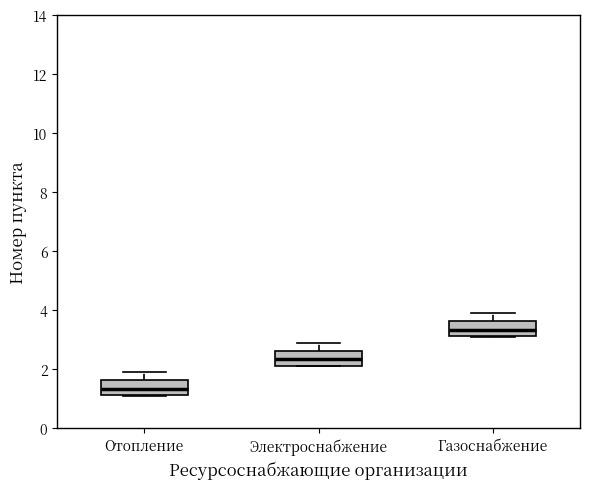

Reading left to right, read every box against the y-axis: the position of its median line, the range the box covers, and the ends of its whiskers. The values are not printed on the chart, so give them approximately, as read against the axis.

Отопление: median 1.4, box 1.2 to 1.6, whiskers 1.2 to 2.0
Электроснабжение: median 2.4, box 2.2 to 2.6, whiskers 2.2 to 3.0
Газоснабжение: median 3.4, box 3.2 to 3.6, whiskers 3.2 to 4.0